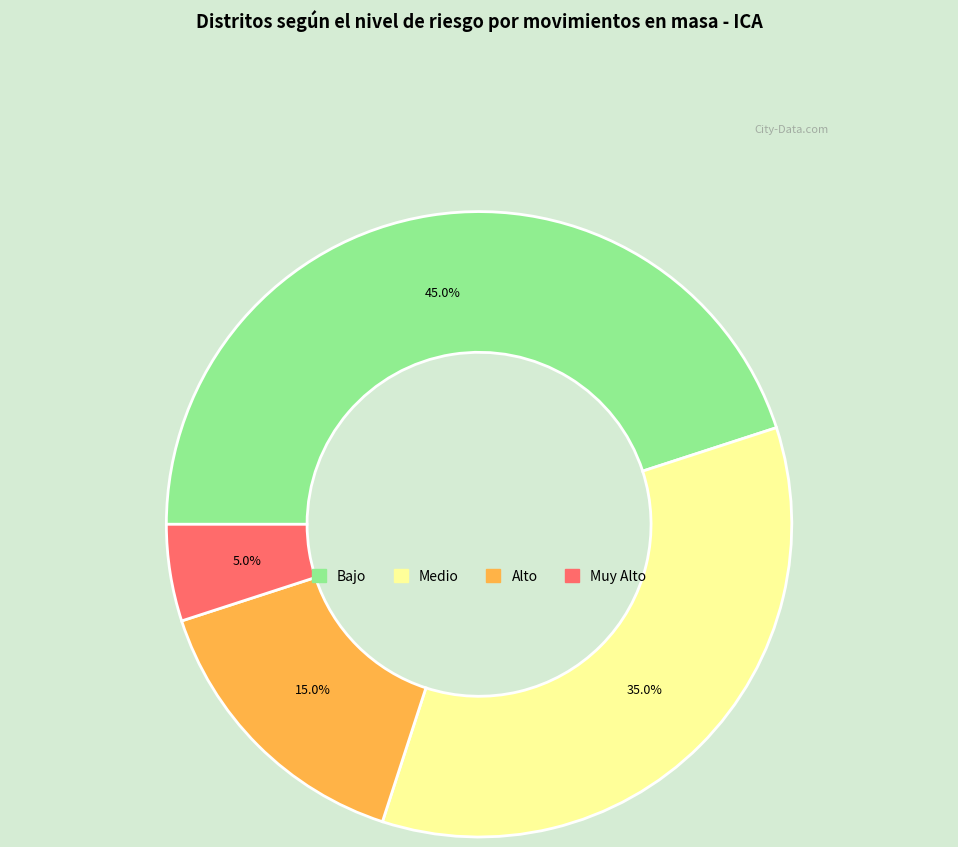

What is the ratio of the value at Medio to the value at Alto?

2.3